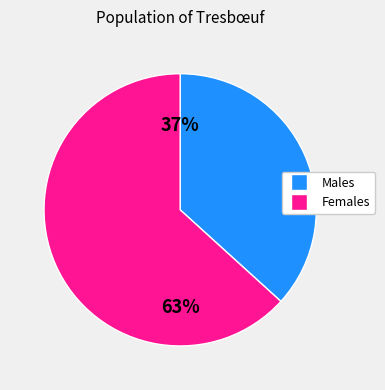

Does any single category account for the majority?

Yes